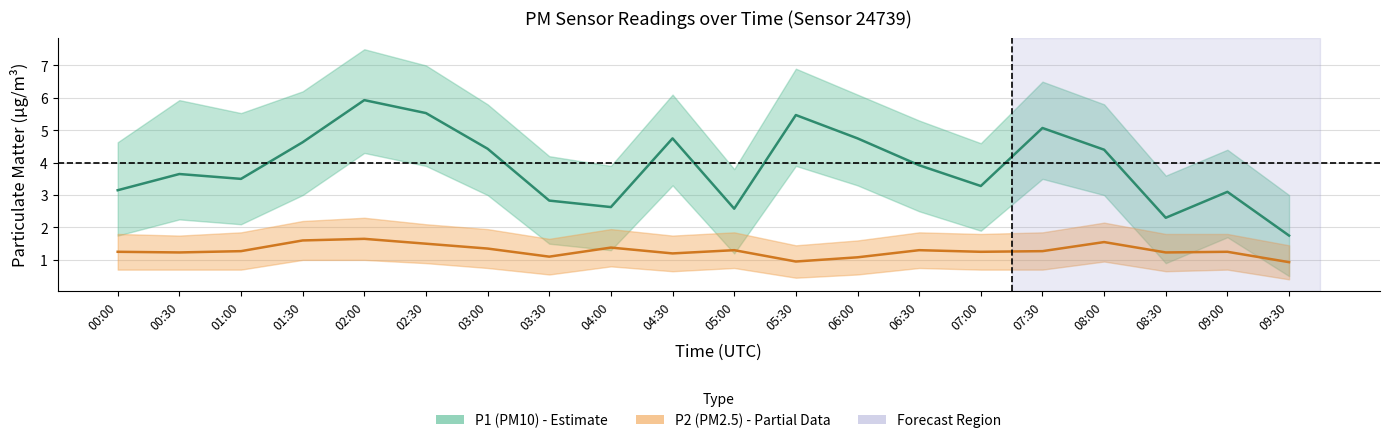

At which category is the sum across all series the highest?

02:00